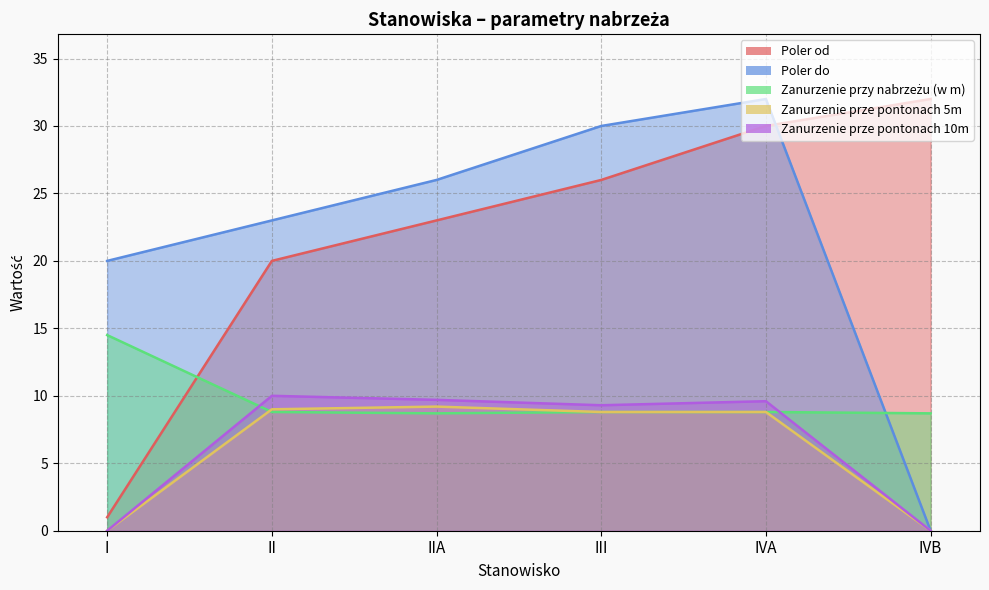

What is the value of the Poler do point at the 1st from the left?

20.0